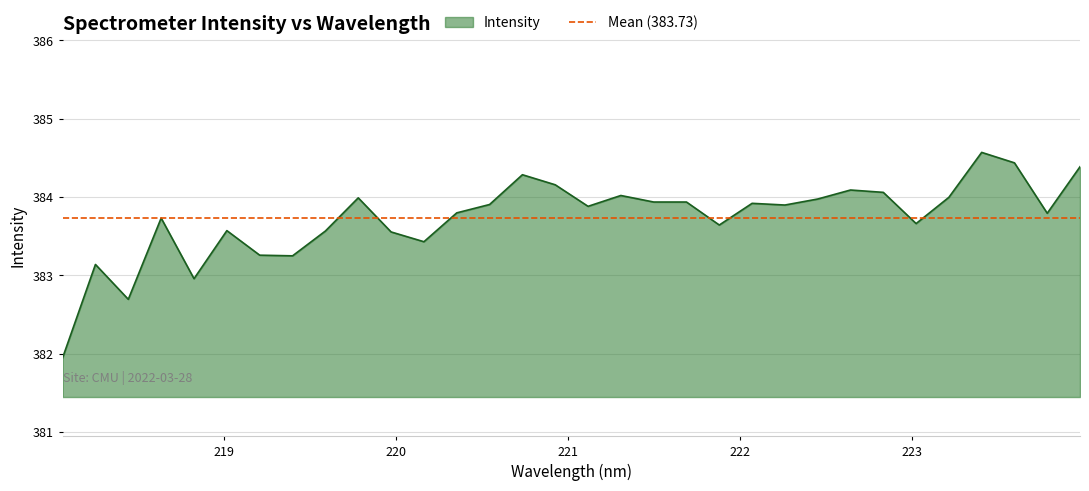

Approximately how many times larger is the value at 220.3533 compared to 219.7801?

1.0